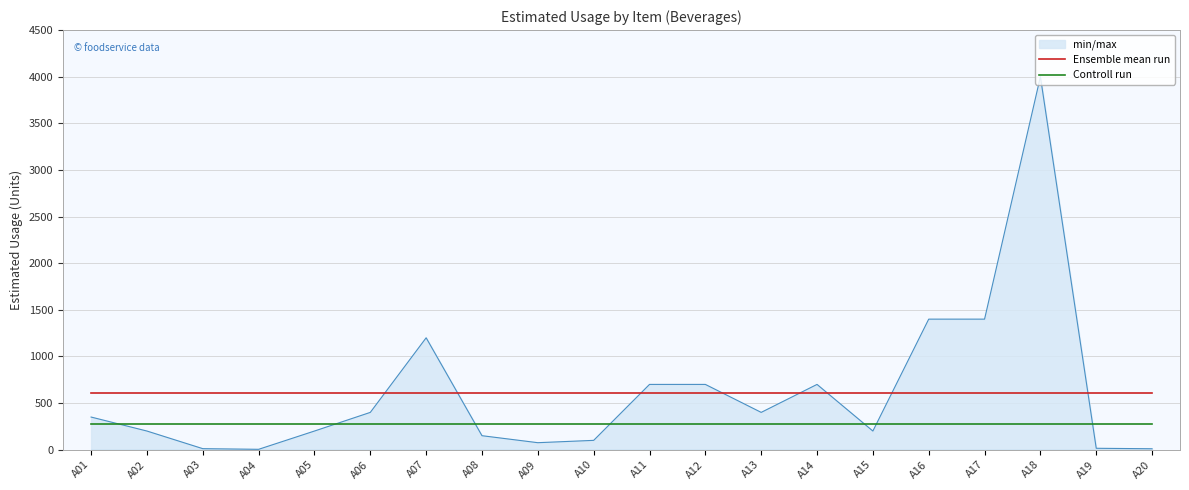

List the series in order of their peak value, highest first.

min/max, Ensemble mean run, Controll run